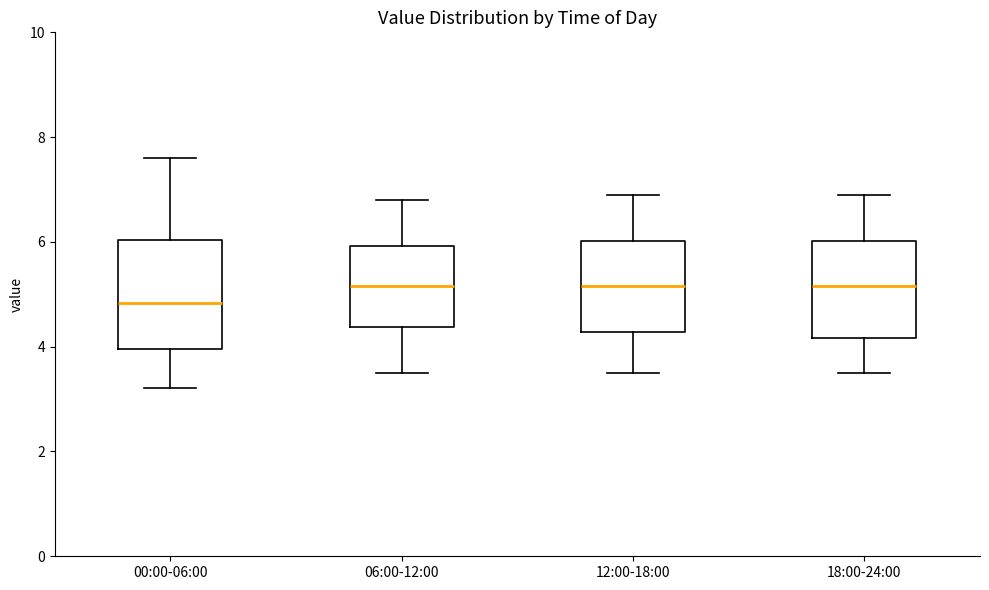

Comparing the boxes themselves (not the whiskers), which one is the tallest?

00:00-06:00